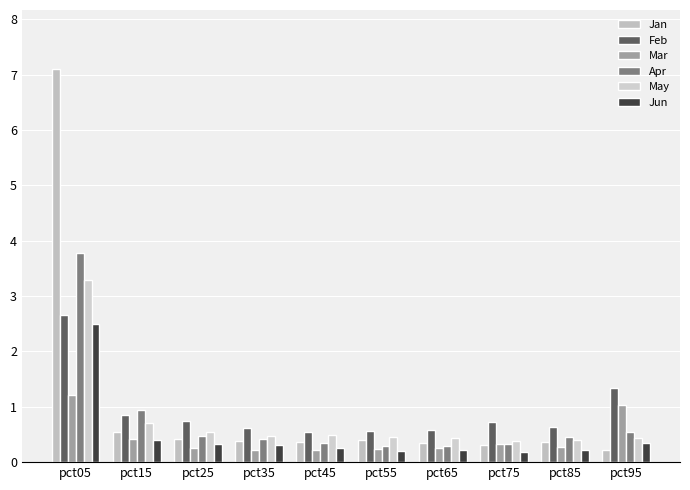

Rank the categories by Feb value from lowest to highest.

pct45, pct55, pct65, pct35, pct85, pct75, pct25, pct15, pct95, pct05